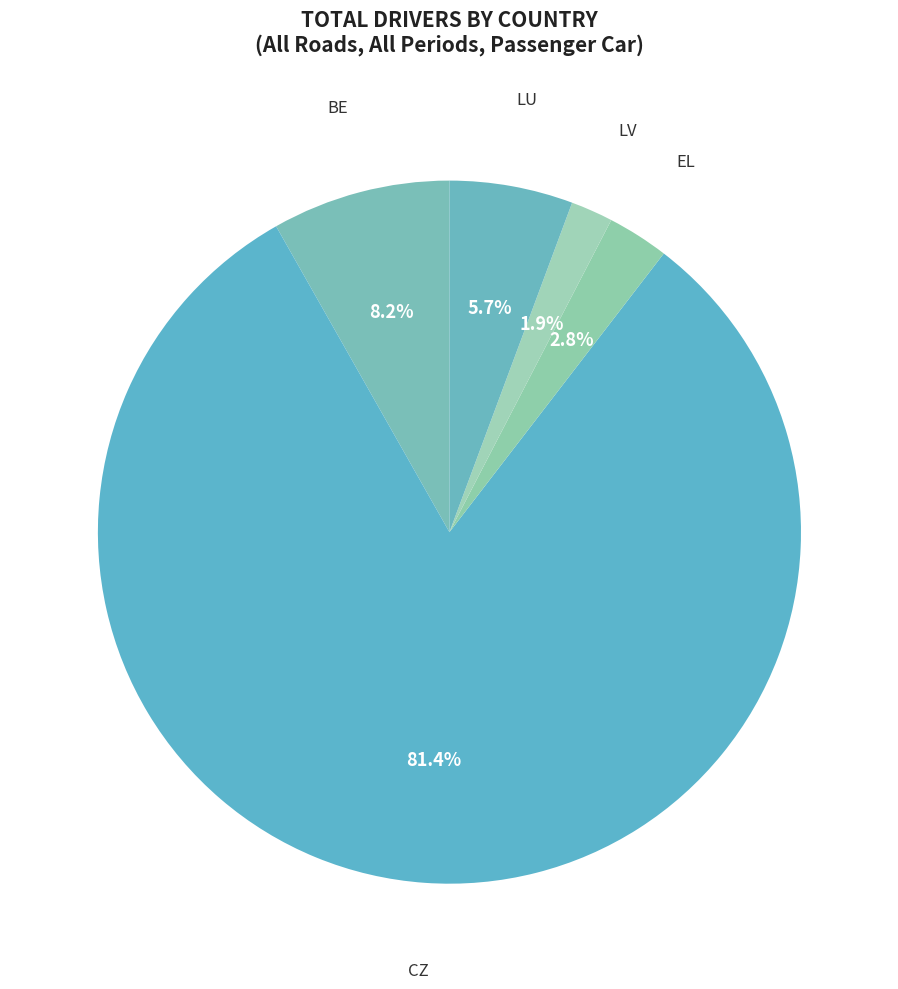

To the nearest percent, what is the combined percentage of BE and EL?

11%